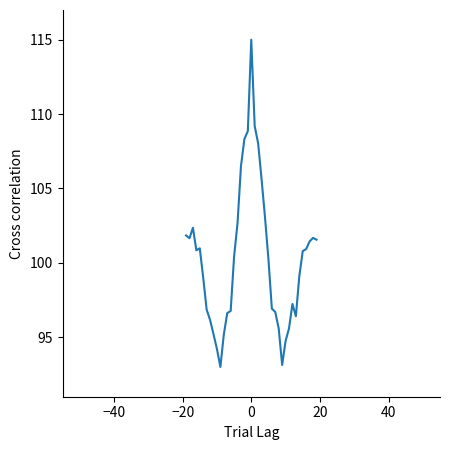

True or false: the data has more than 1 interior local peaks.

True